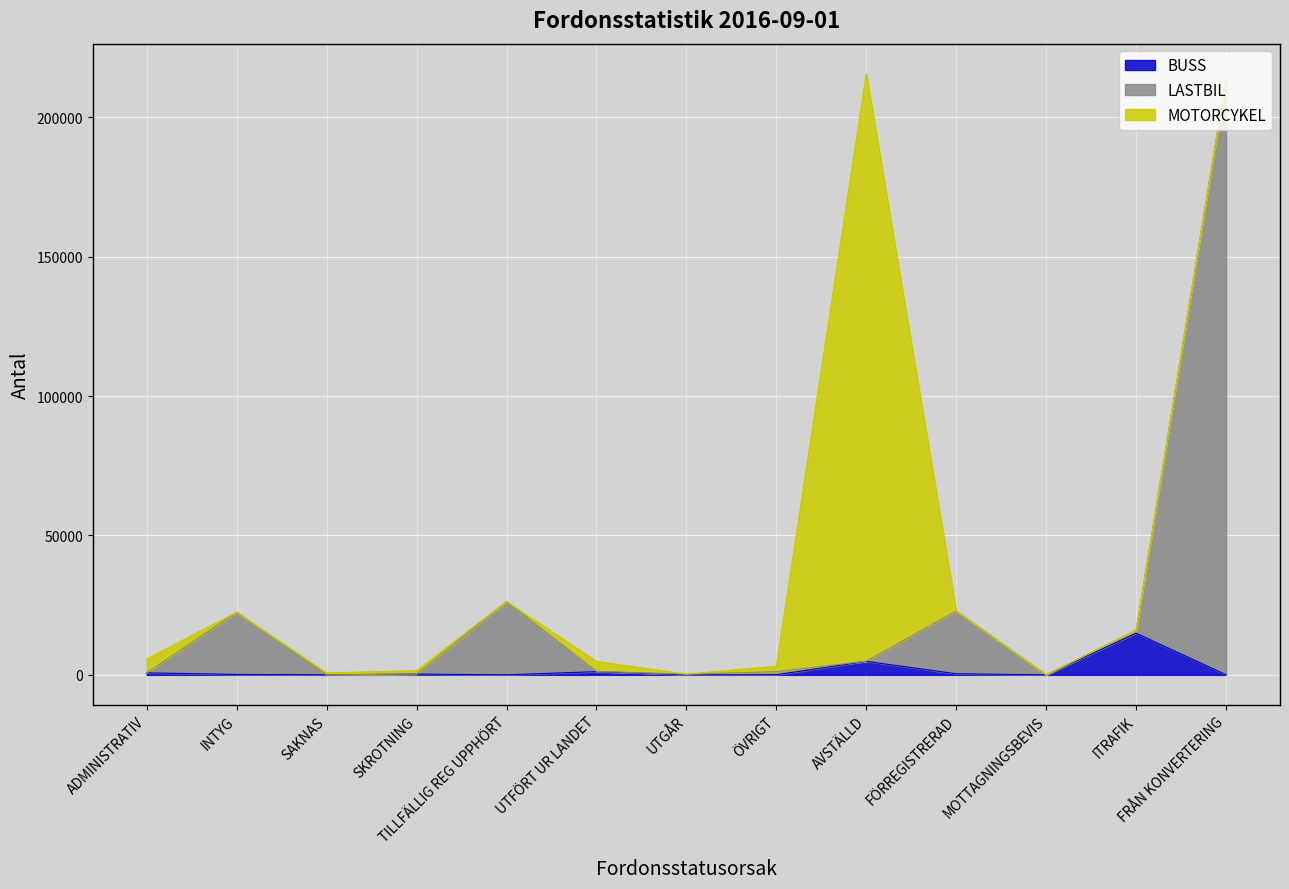

At which category does the chart reach its minimum across all series?

MOTTAGNINGSBEVIS